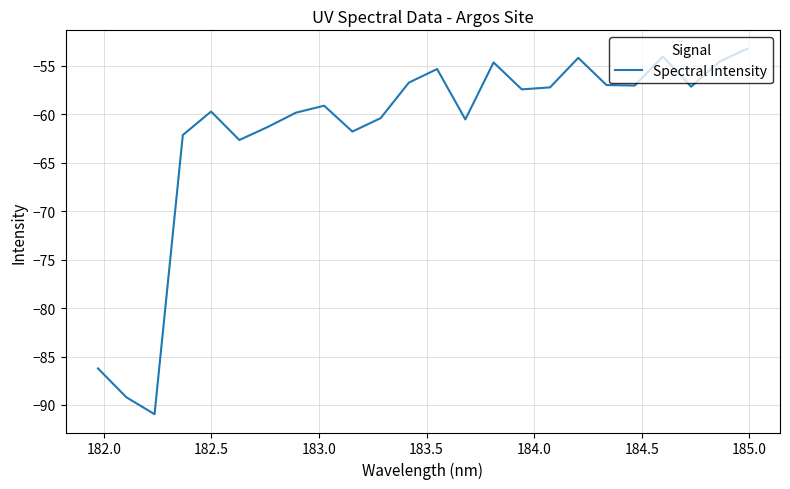

What is the maximum value shown in the chart?

-53.2